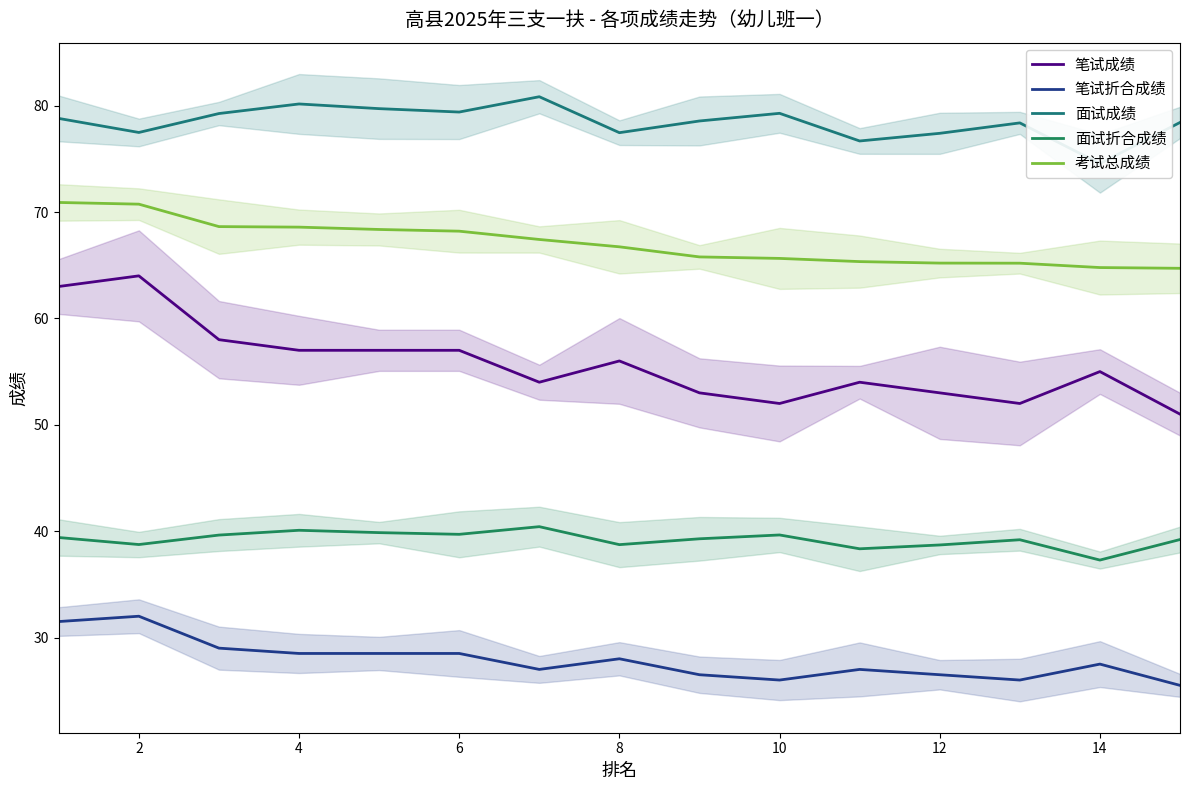

Which series has the largest range (max minus min)?

笔试成绩